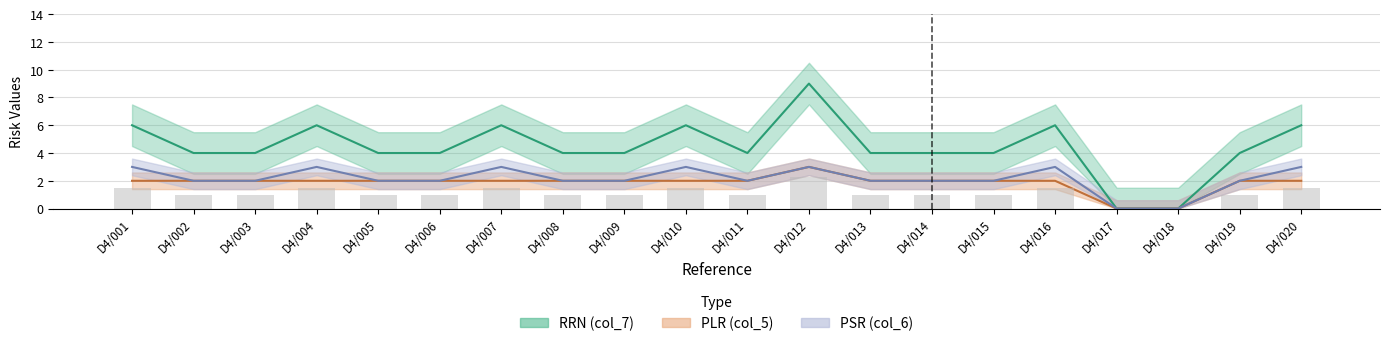

What is the sum of all PSR (col_6) values?

43